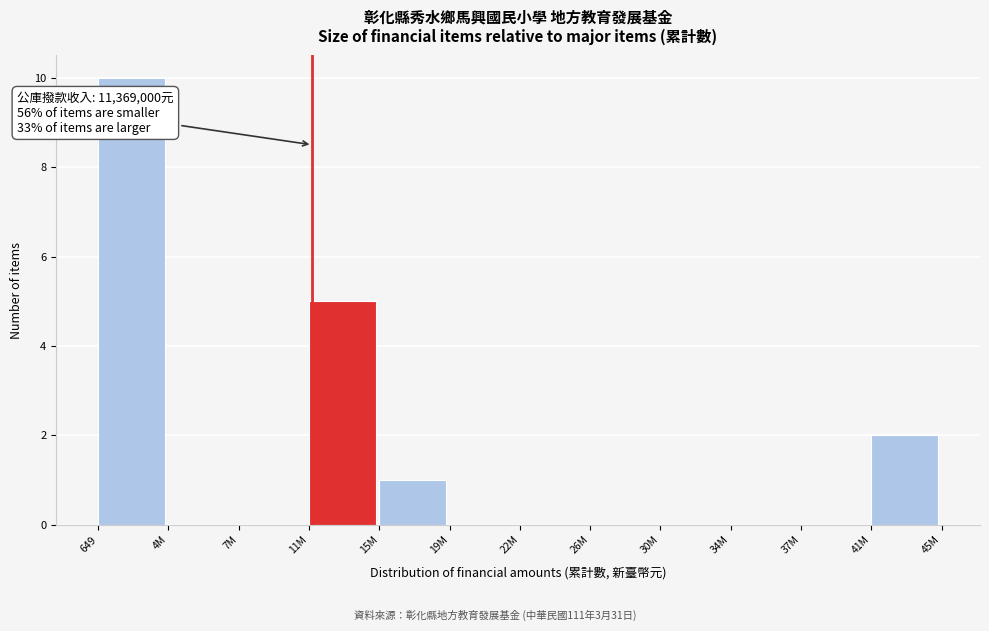

Reading left to right, extract all data points from this chart.

649=10	4M=0	7M=0	11M=5	15M=1	19M=0	22M=0	26M=0	30M=0	34M=0	37M=0	41M=2